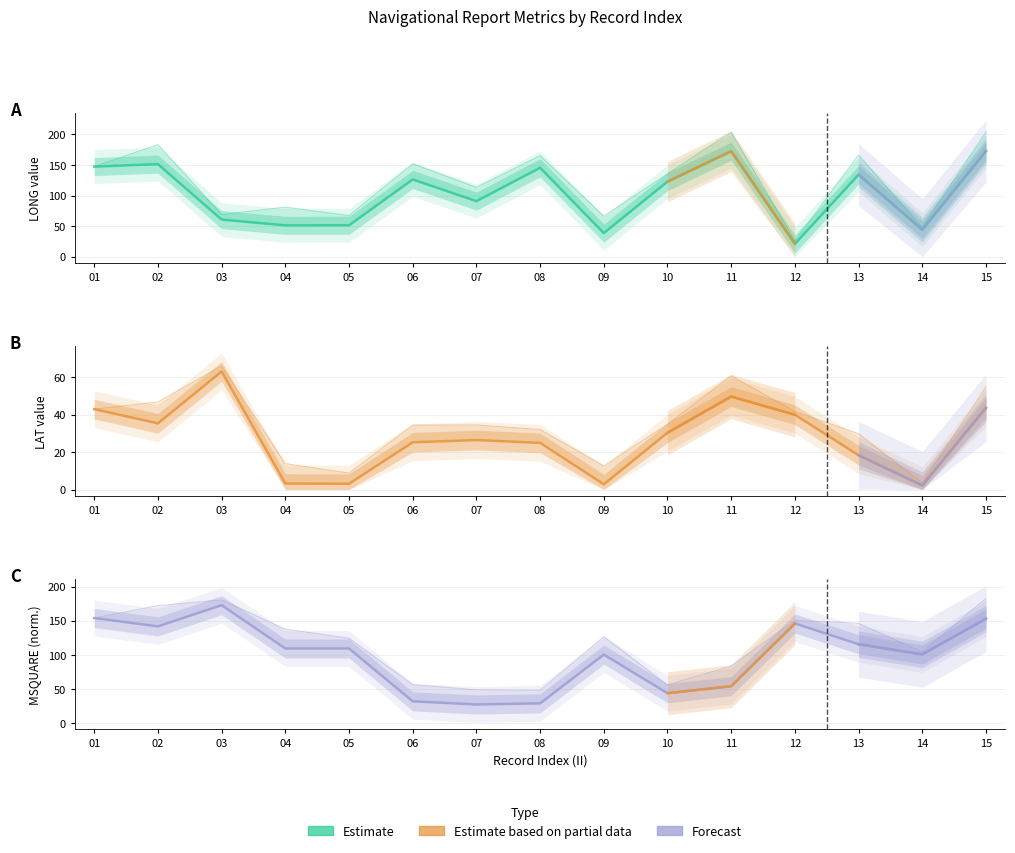

How many categories are shown in the chart?

15